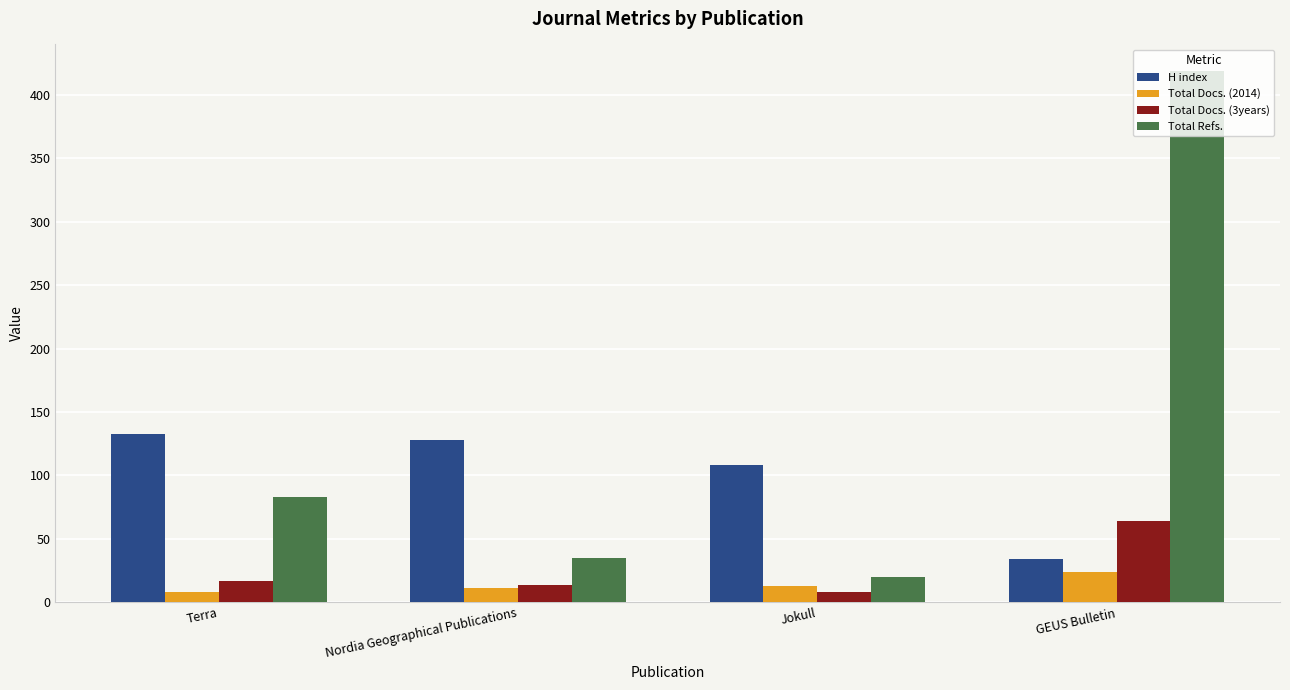

What is the sum of all Total Docs. (3years) values?

103